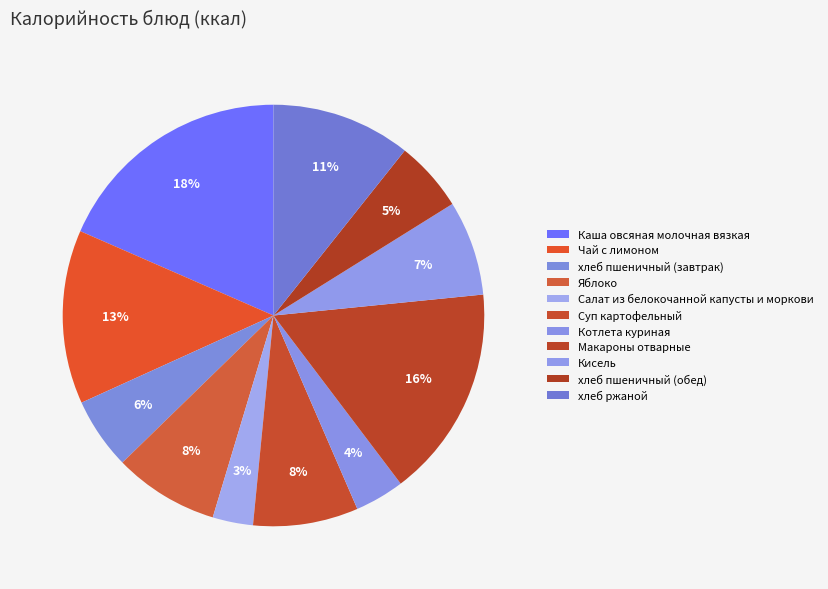

What percentage is the Суп картофельный slice, to the nearest percent?

8%